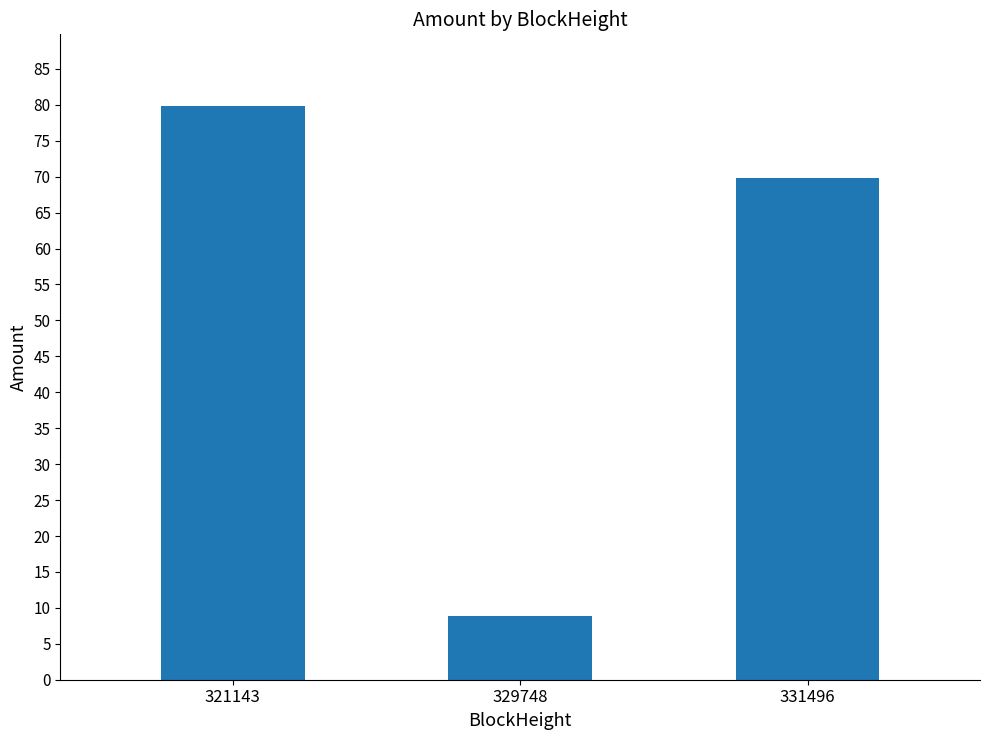

List the labels in order of value, largest first.

321143, 331496, 329748